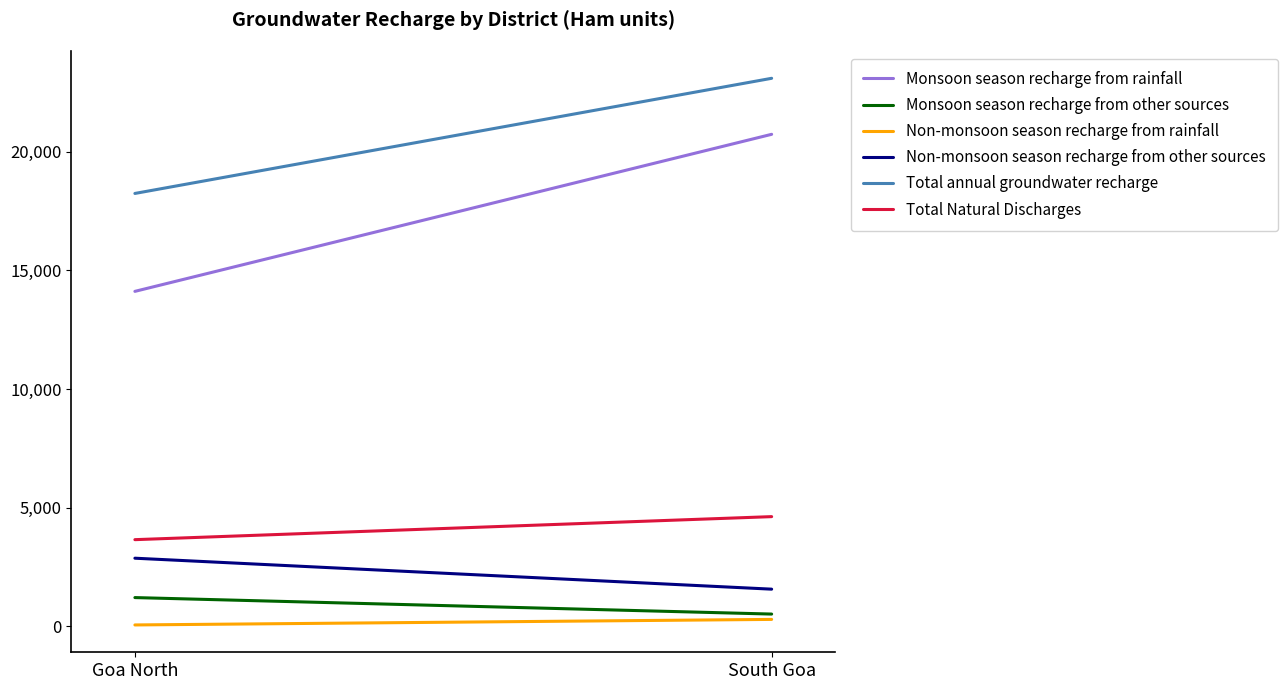

Reading left to right, transcribe all the data shown in this chart.

Monsoon season recharge from rainfall: Goa North=14114.7	South Goa=20735.0
Monsoon season recharge from other sources: Goa North=1207.0	South Goa=512.1
Non-monsoon season recharge from rainfall: Goa North=53.5	South Goa=287.2
Non-monsoon season recharge from other sources: Goa North=2867.0	South Goa=1561.9
Total annual groundwater recharge: Goa North=18242.2	South Goa=23096.1
Total Natural Discharges: Goa North=3648.4	South Goa=4619.2